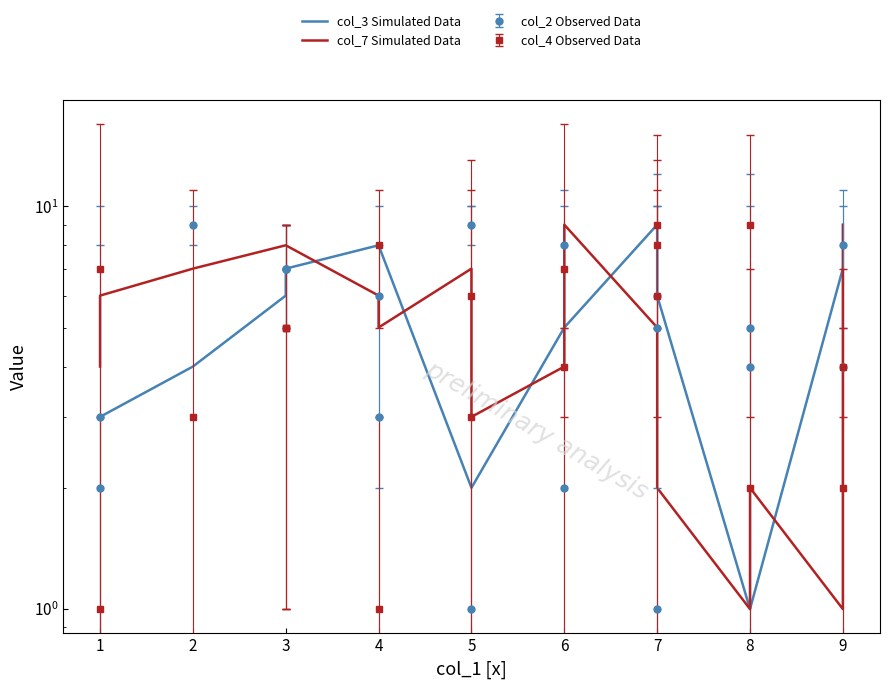

Count the col_7 Simulated Data values in the range 3 to 8.

13